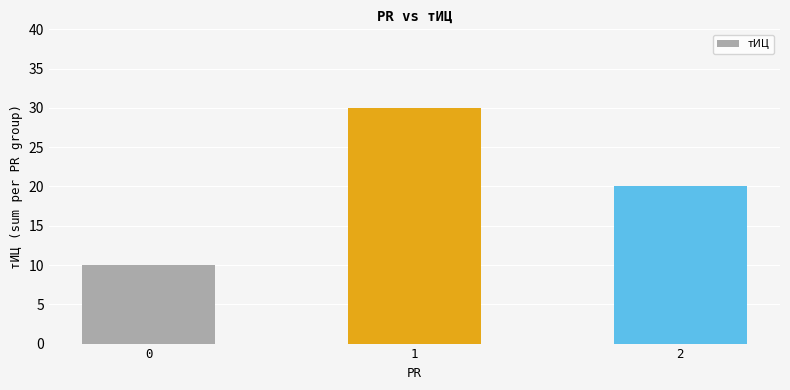

What is the difference between the values at 1 and 0?

20